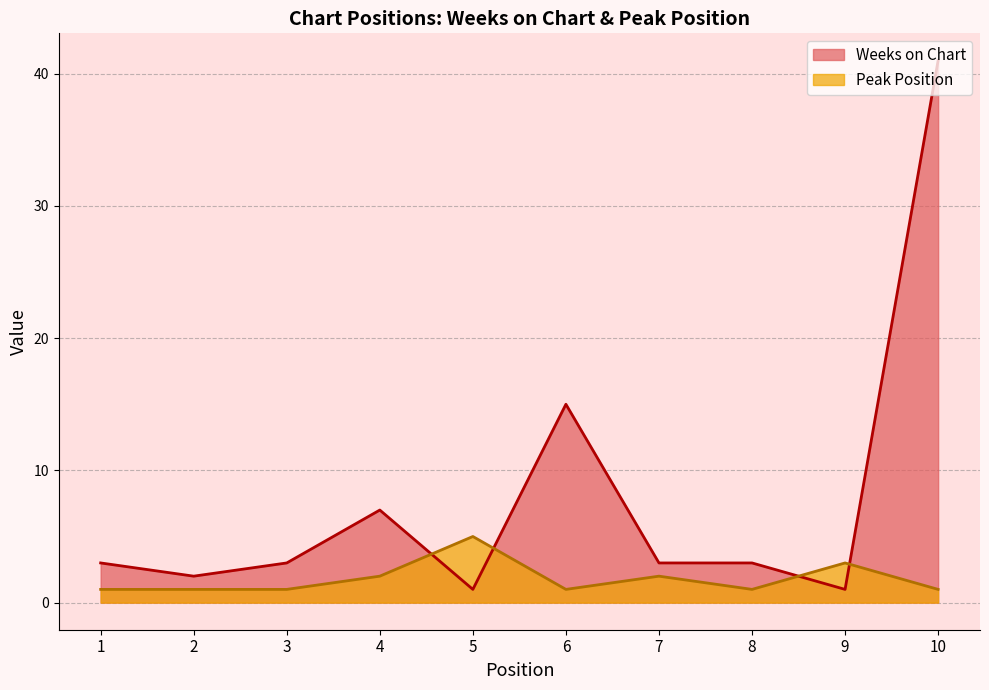

At how many categories does at least one series exceed 4?

4